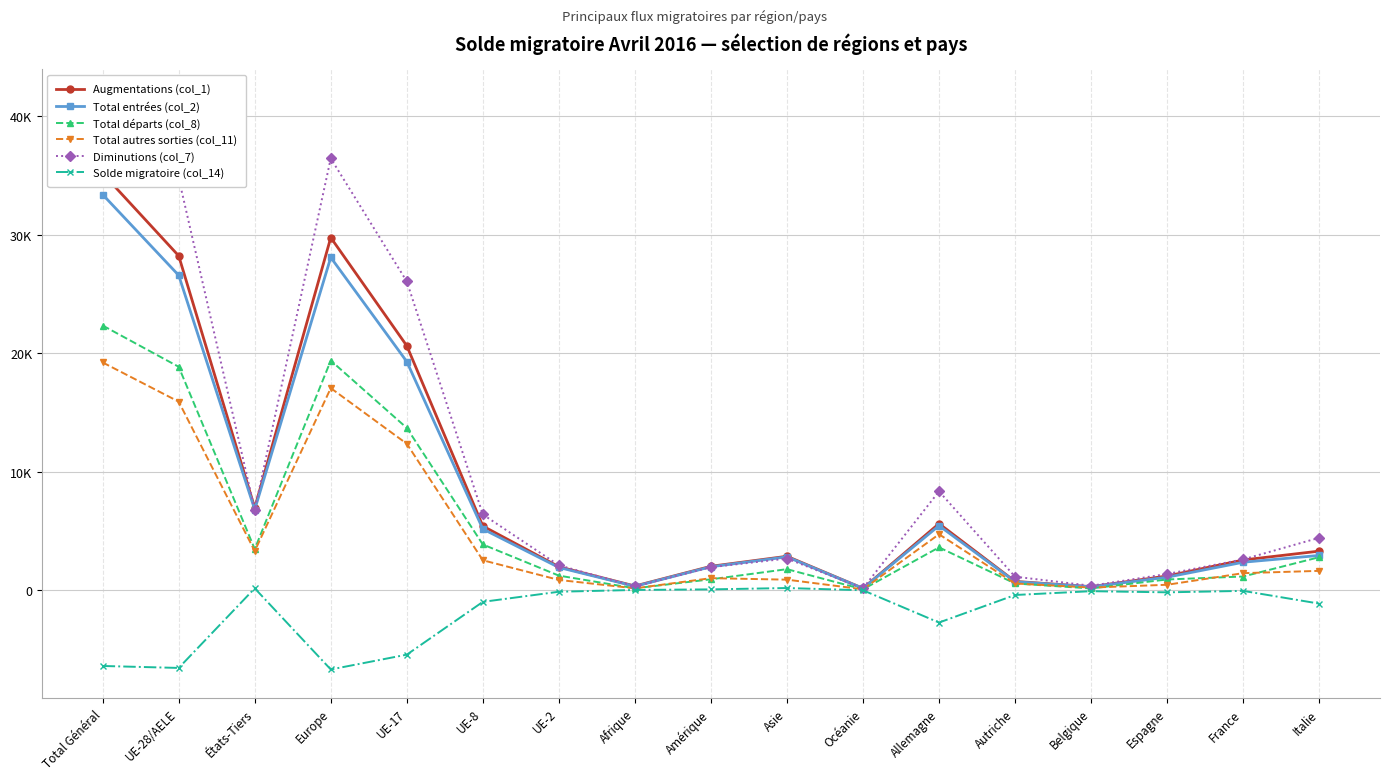

At how many categories does at least one series exceed 18955?

4